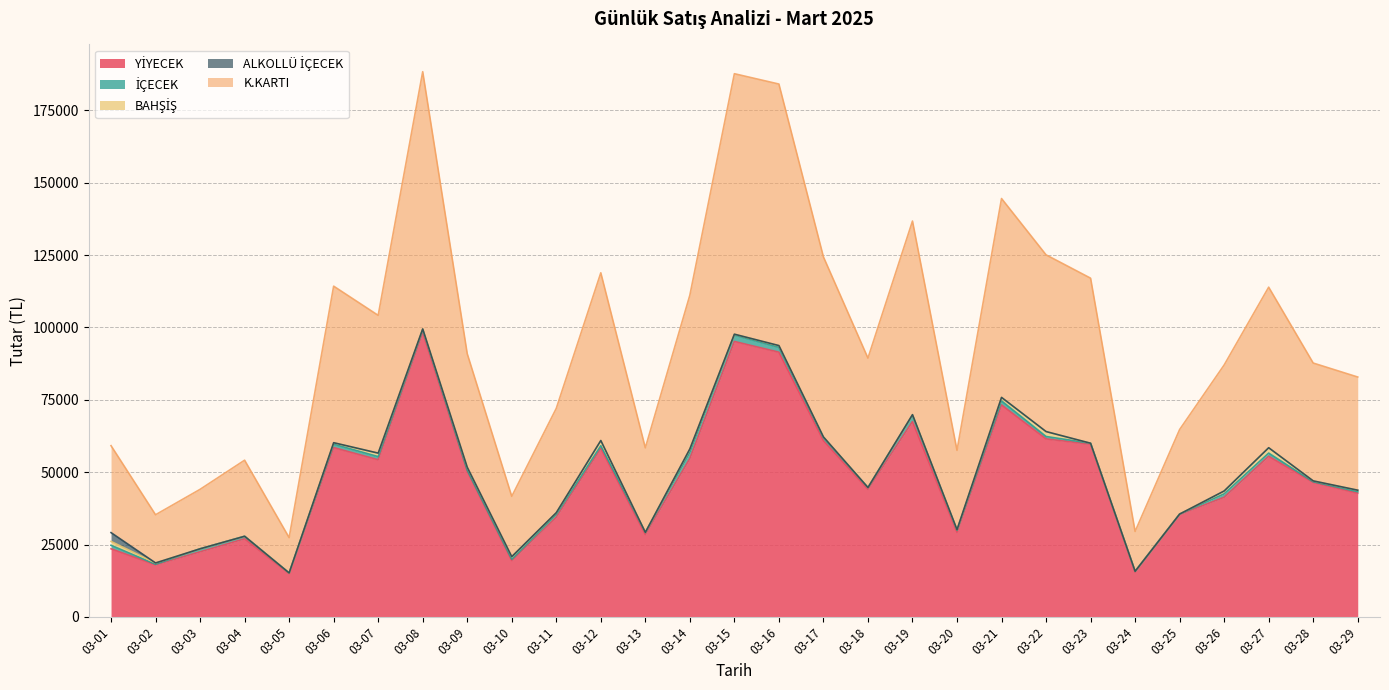

True or false: K.KARTI and ALKOLLÜ İÇECEK cross at least once.

False